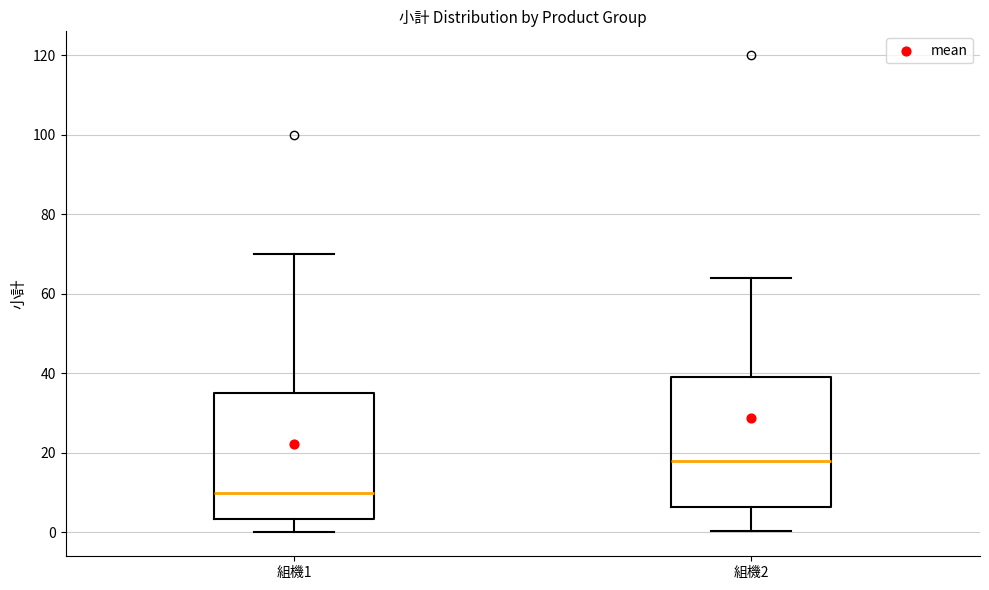

Reading left to right, read every box against the y-axis: the position of its median line, the range the box covers, and the ends of its whiskers. The values are not printed on the chart, so give them approximately, as read against the axis.

組機1: median 10, box 4 to 36, whiskers 0 to 70
組機2: median 18, box 6 to 40, whiskers 0 to 64